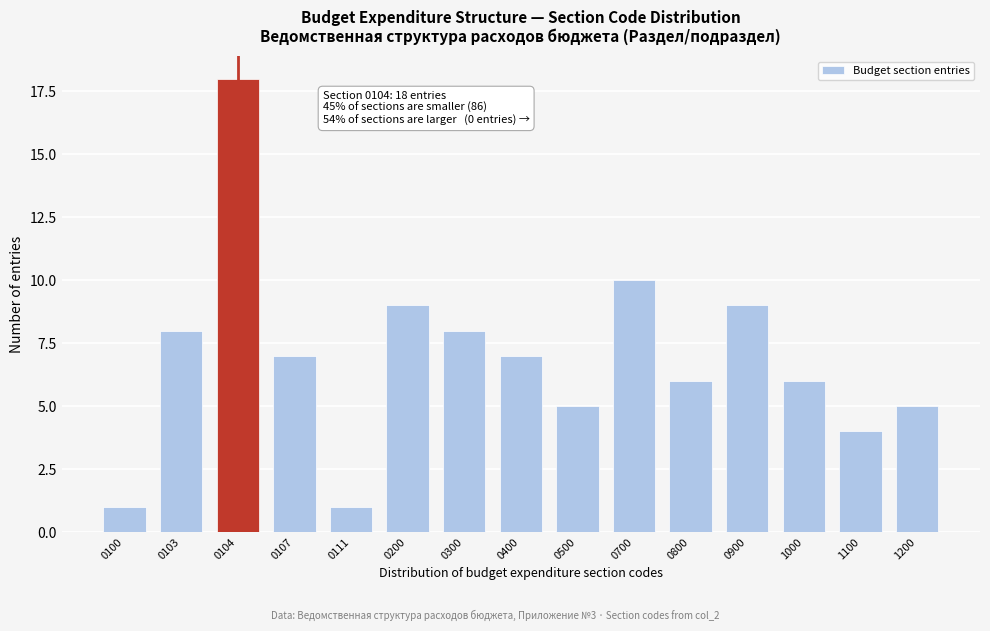

Reading left to right, extract all data points from this chart.

1	8	18	7	1	9	8	7	5	10	6	9	6	4	5